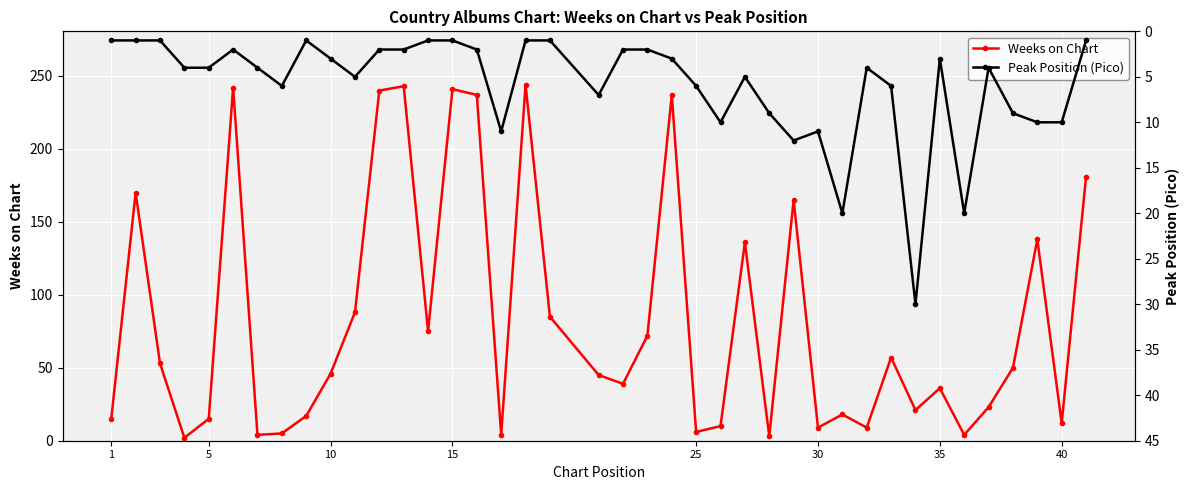

What is the maximum value for Weeks on Chart?

244